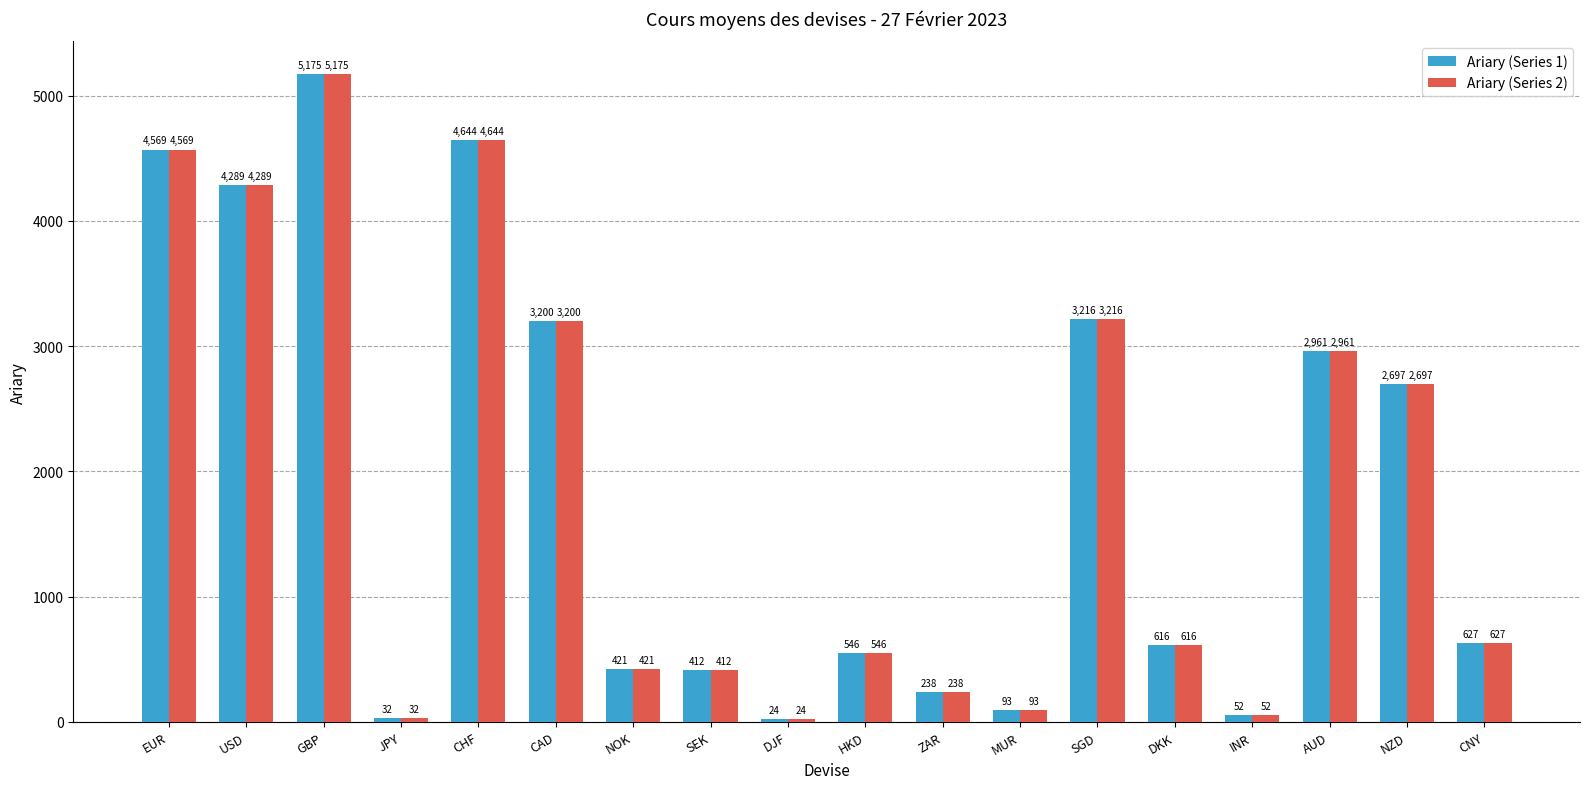

At which category is the sum across all series the highest?

GBP